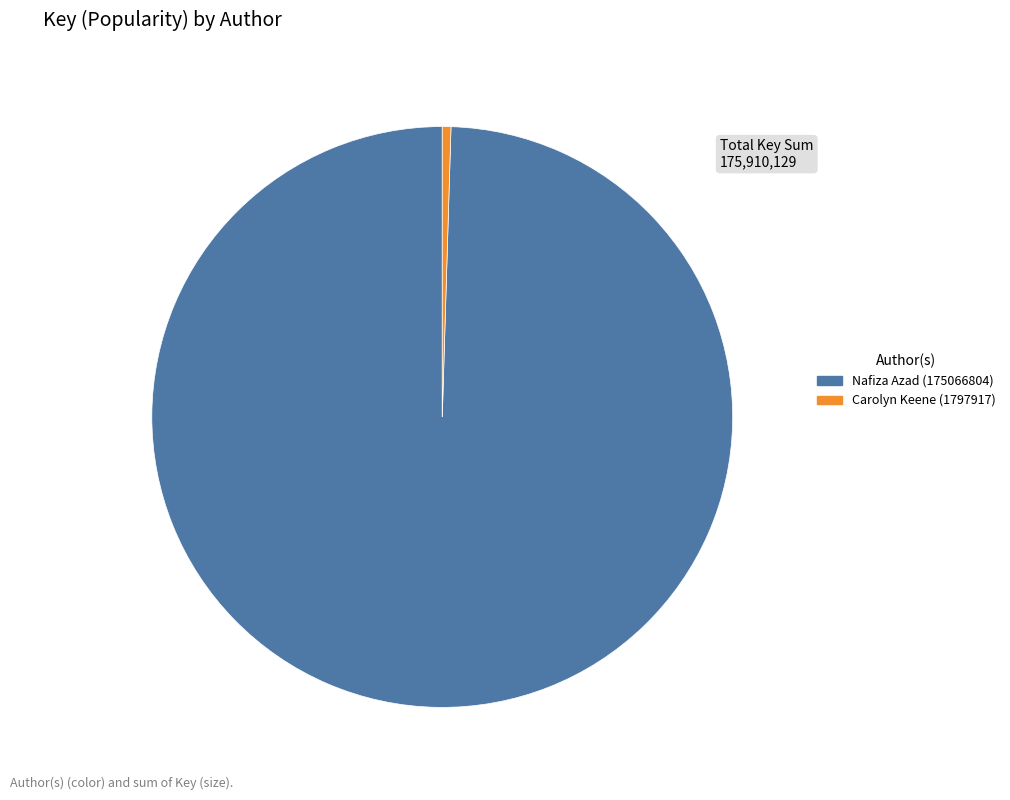

Count the number of slices in the pie.

2